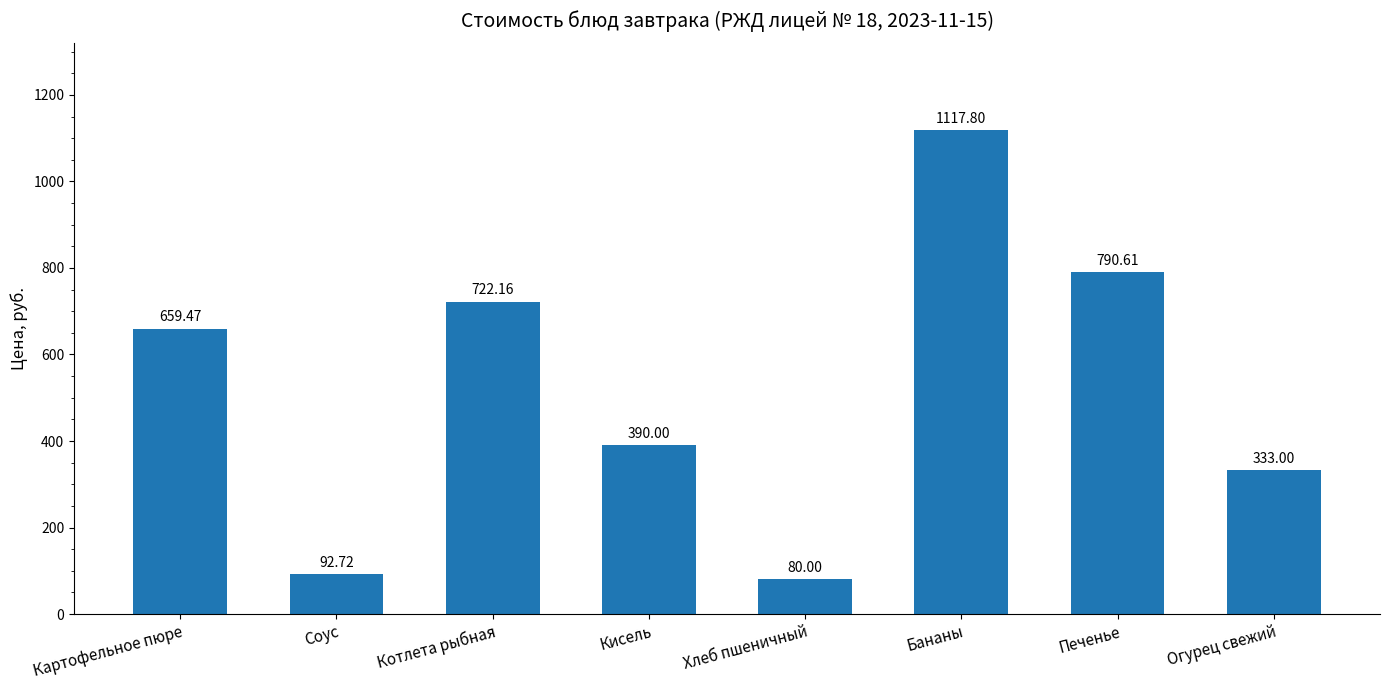

What is the change in value from Котлета рыбная to Бананы?

+395.6